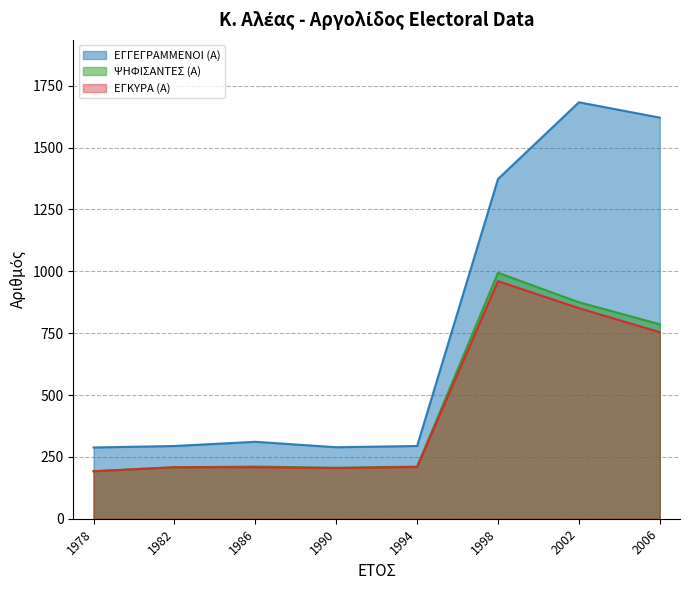

In ΨΗΦΙΣΑΝΤΕΣ (Α), how many points are lower than both neighbors (excluding endpoints)?

1